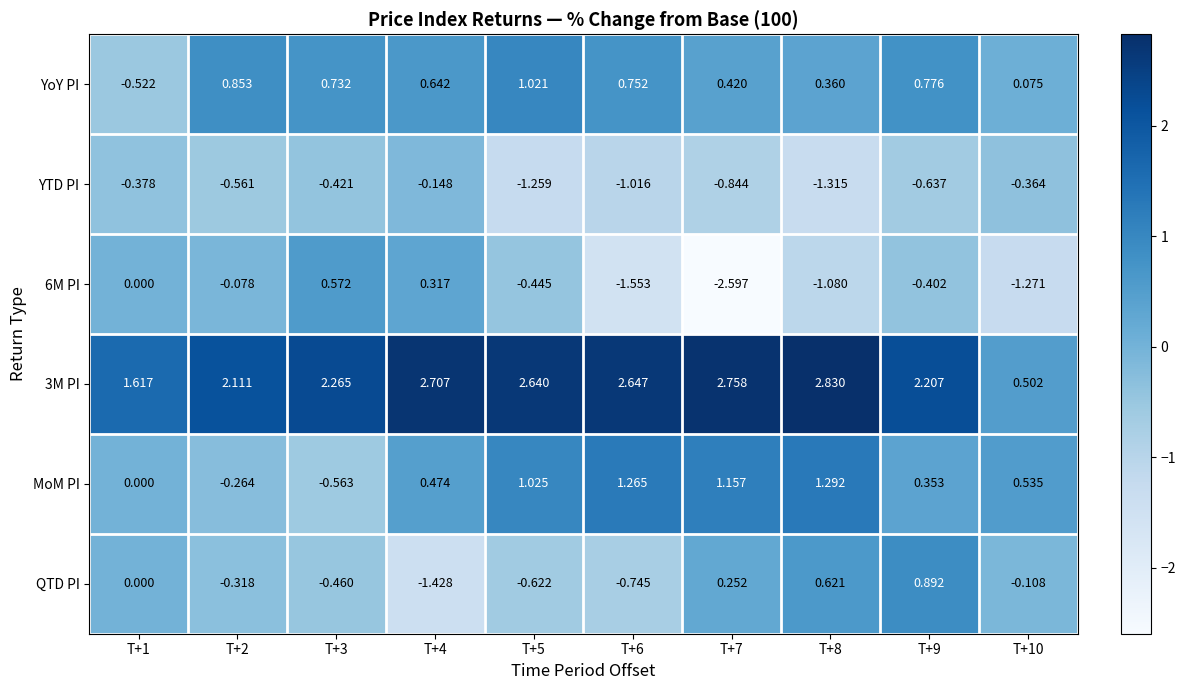

Between T+3 and T+4, which series saw the biggest shift?

MoM PI